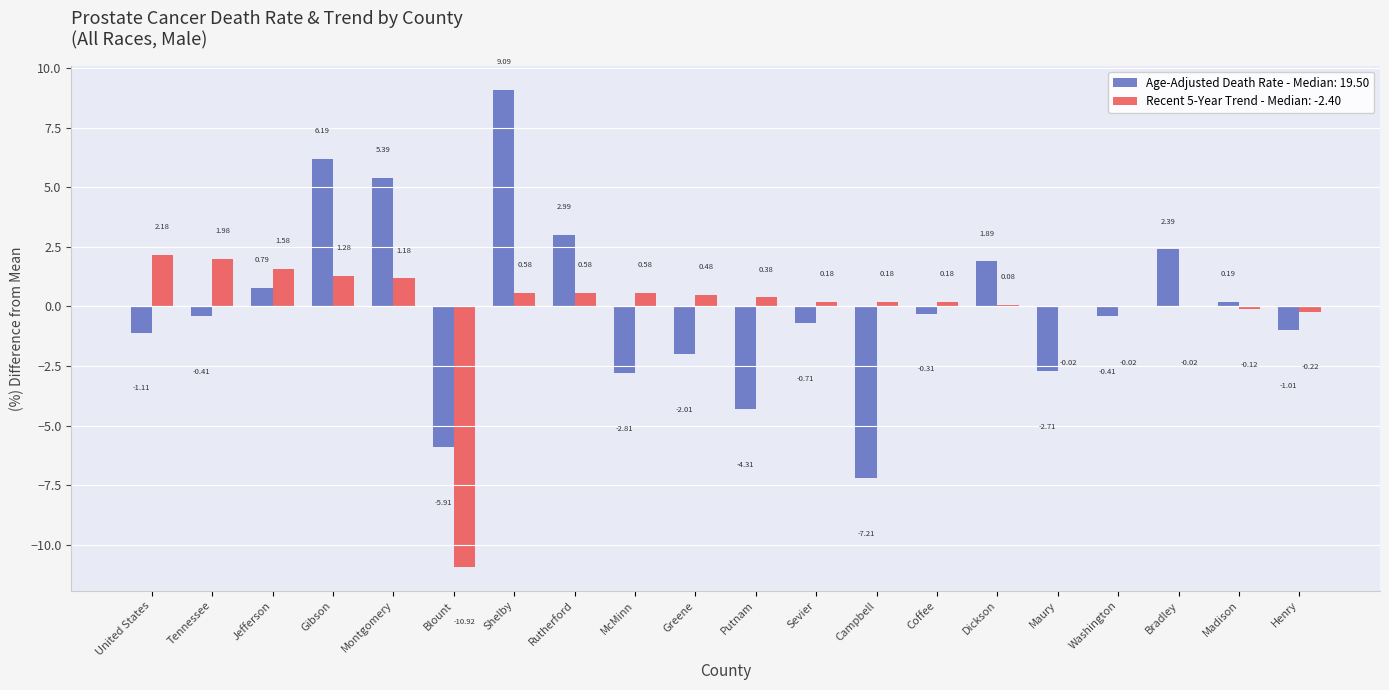

Between Bradley and Henry, which series saw the biggest shift?

Age-Adjusted Death Rate - Median: 19.50